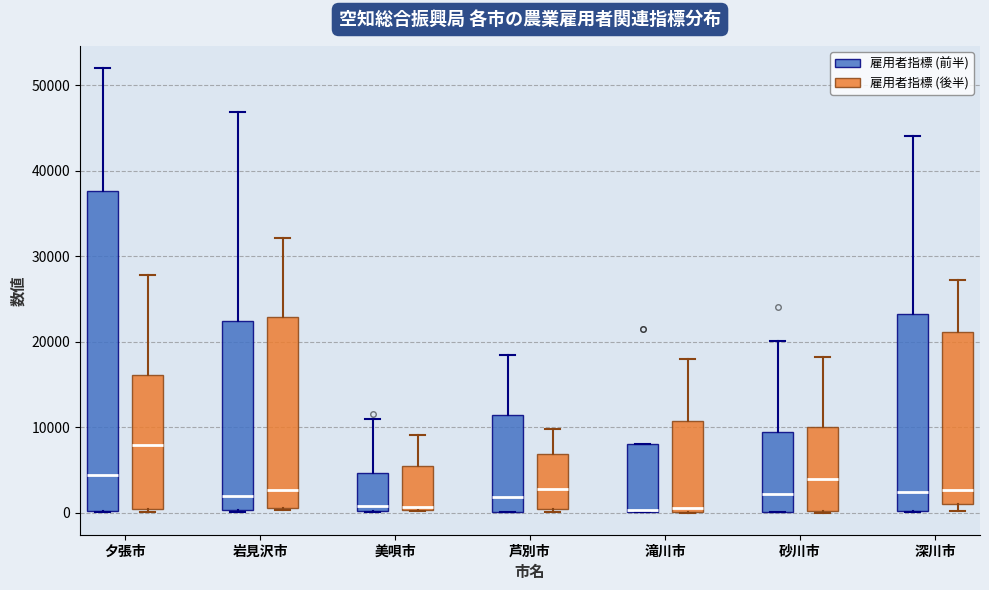

Reading left to right, transcribe this box plot: for each box, give where its median line is, the range the box spans, and where its two whiskers end, as read against the y-axis. The values are not printed on the chart, so give them approximately, as read against the axis.

夕張市 (雇用者指標 (前半)): median 4000, box 0 to 38000, whiskers 0 to 52000
夕張市 (雇用者指標 (後半)): median 8000, box 0 to 16000, whiskers 0 (just below the box's lower edge) to 28000
岩見沢市 (雇用者指標 (前半)): median 2000, box 0 to 22000, whiskers 0 to 47000
岩見沢市 (雇用者指標 (後半)): median 3000, box 1000 to 23000, whiskers 0 to 32000
美唄市 (雇用者指標 (前半)): median 1000, box 0 to 5000, whiskers 0 to 11000
美唄市 (雇用者指標 (後半)): median 1000, box 0 to 5000, whiskers 0 to 9000
芦別市 (雇用者指標 (前半)): median 2000, box 0 to 11000, whiskers 0 to 18000
芦別市 (雇用者指標 (後半)): median 3000, box 0 to 7000, whiskers 0 (just below the box's lower edge) to 10000
滝川市 (雇用者指標 (前半)): median 0, box 0 to 8000, whiskers 0 to 8000
滝川市 (雇用者指標 (後半)): median 1000, box 0 to 11000, whiskers 0 to 18000
砂川市 (雇用者指標 (前半)): median 2000, box 0 to 9000, whiskers 0 to 20000
砂川市 (雇用者指標 (後半)): median 4000, box 0 to 10000, whiskers 0 to 18000
深川市 (雇用者指標 (前半)): median 2000, box 0 to 23000, whiskers 0 to 44000
深川市 (雇用者指標 (後半)): median 3000, box 1000 to 21000, whiskers 0 to 27000